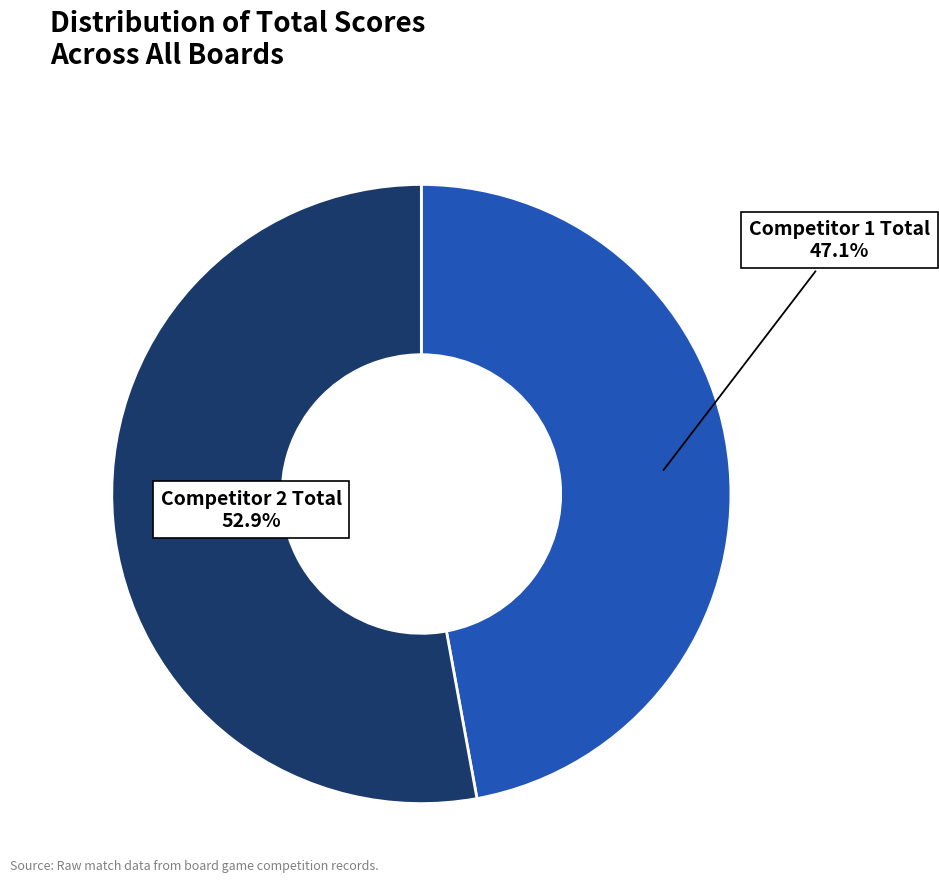

To the nearest percent, what is the average slice percentage?

50%